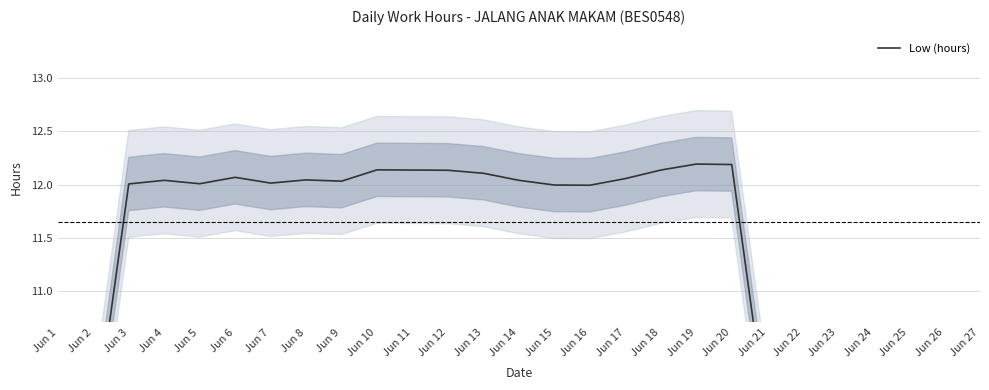

The value at Jun 5 is 12.0. True or false?

True